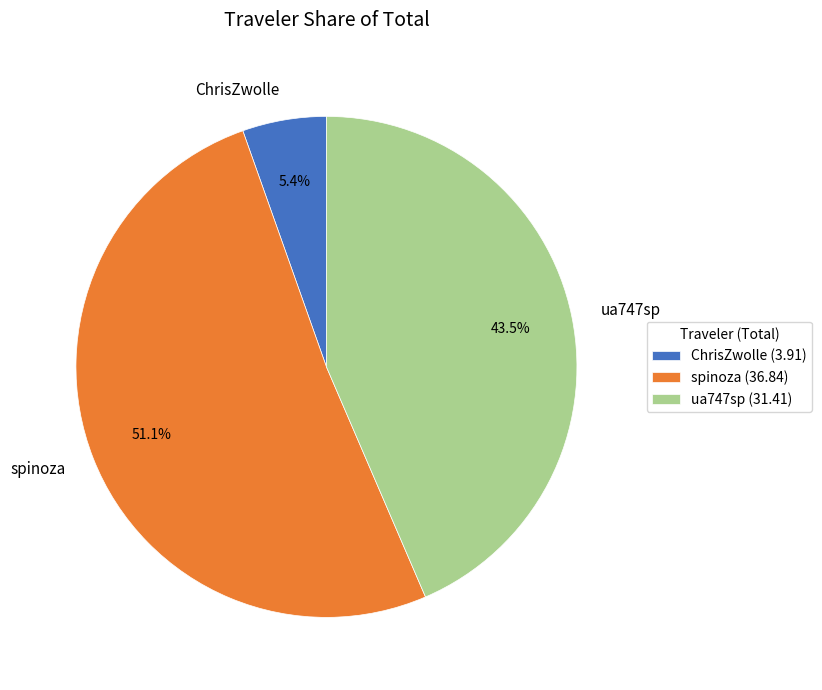

How much of the chart is everything except spinoza?

48.9%